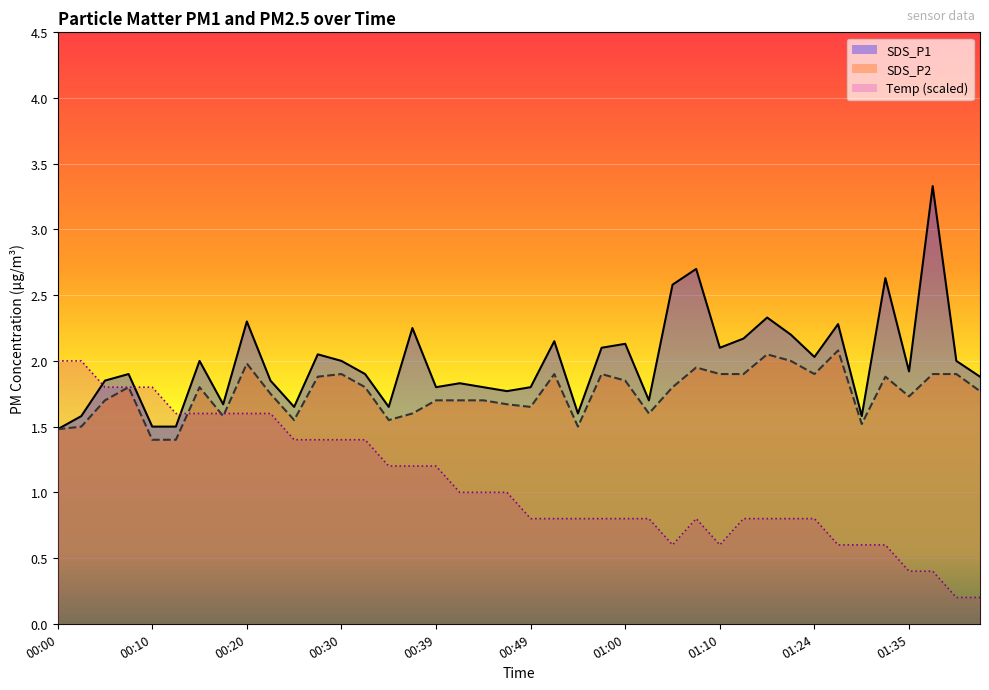

Does the chart display data point markers on the line(s)?

No